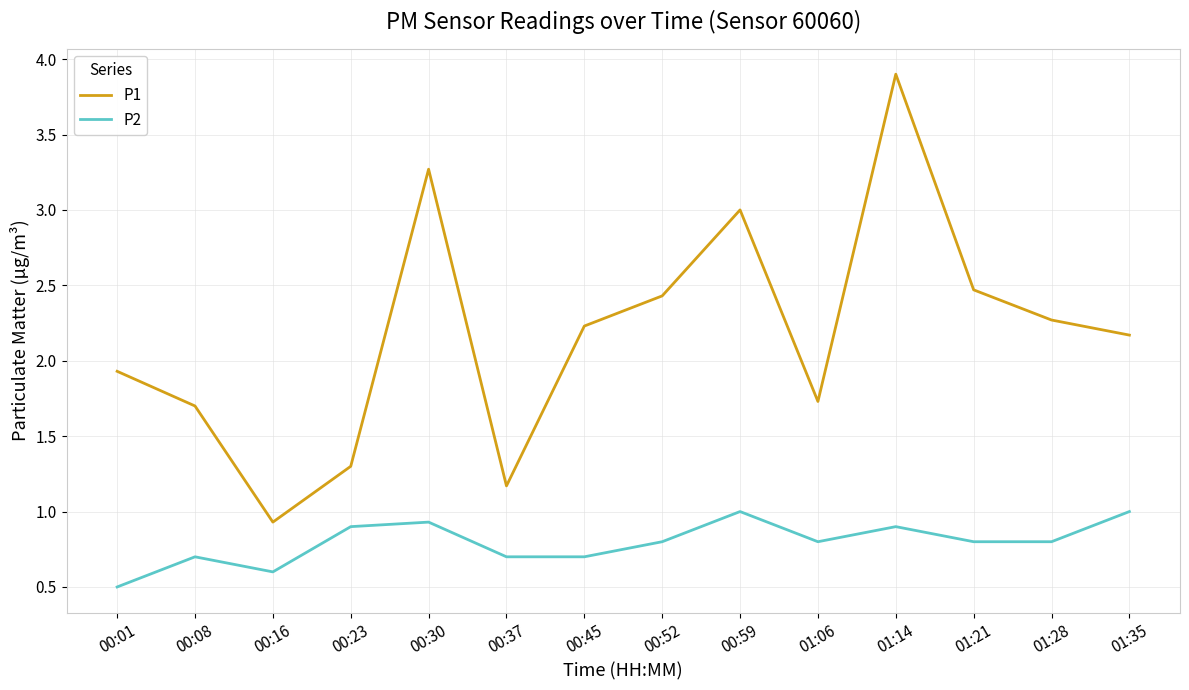

What position from the right is 00:37?

9